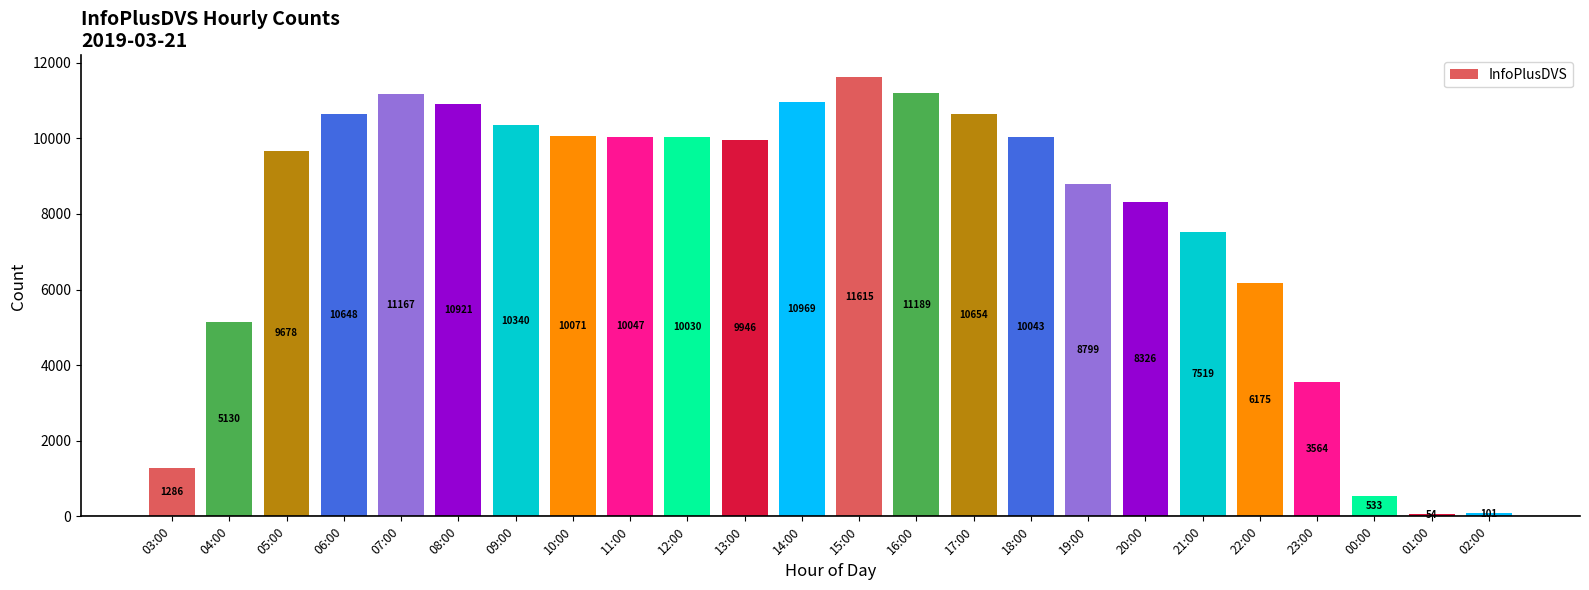

Approximately how many times larger is the value at 06:00 compared to 10:00?

1.1